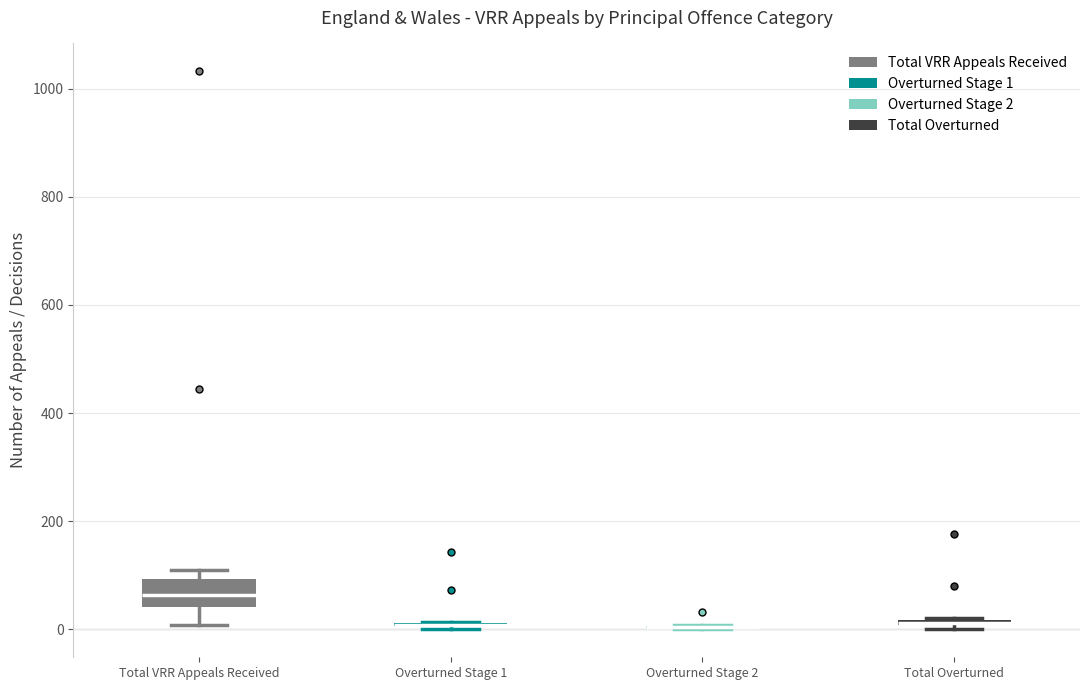

Where is the lower edge of the box for Total VRR Appeals Received on the y-axis? The values are not printed on the chart, so give them approximately, as read against the axis.

40